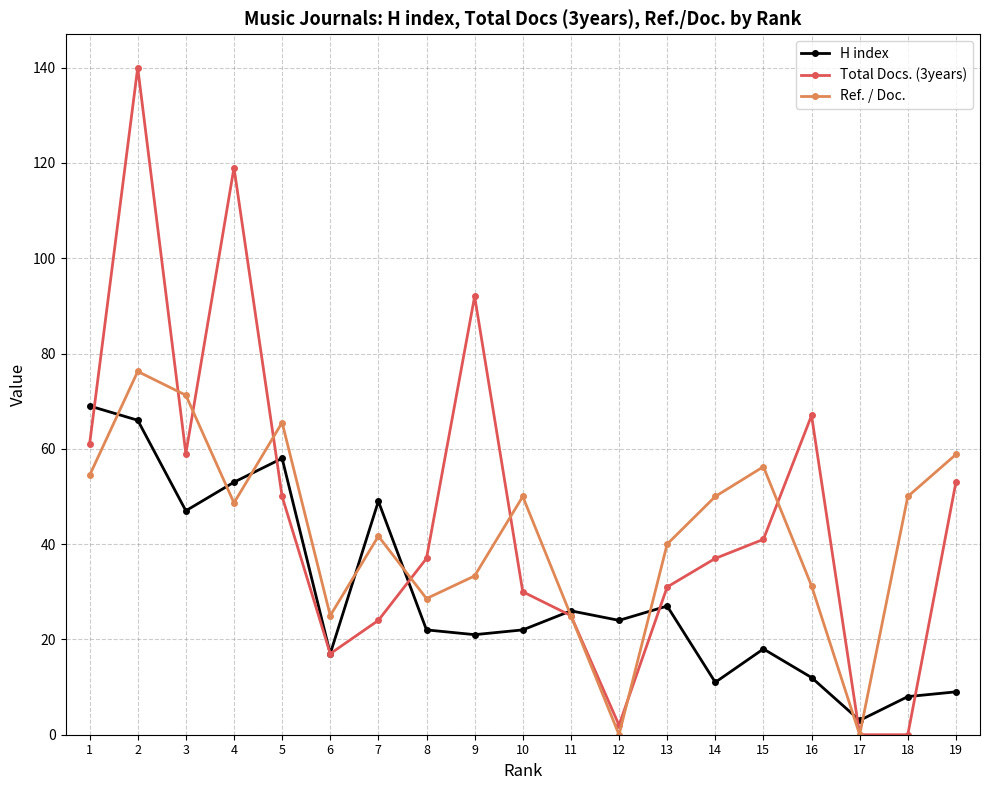

What are all the series names shown in the legend?

H index, Total Docs. (3years), Ref. / Doc.